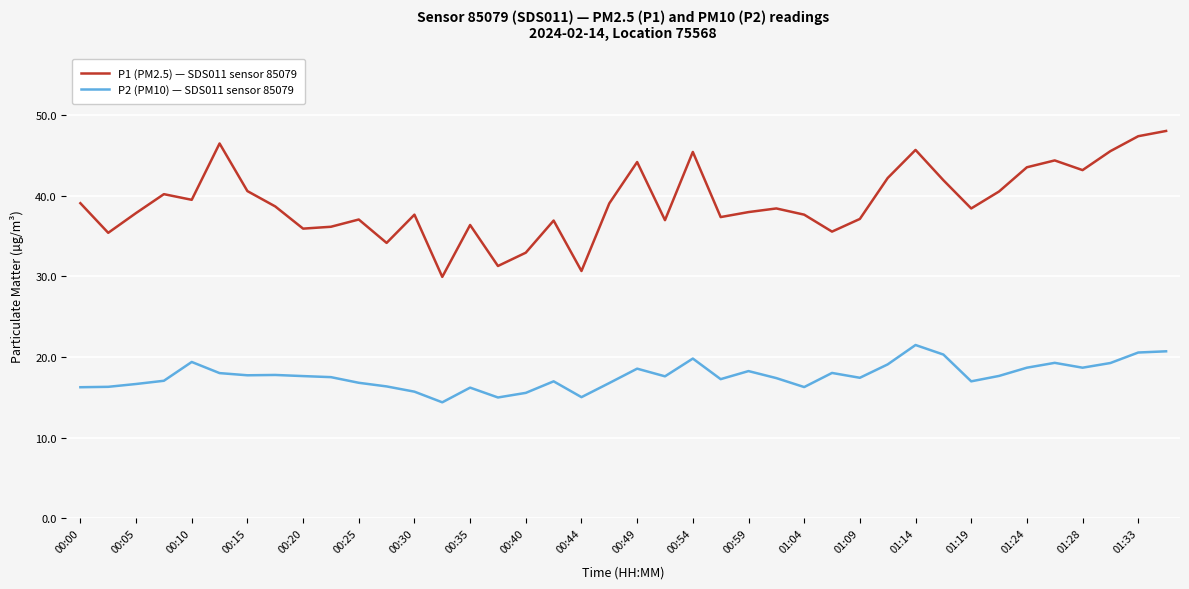

True or false: P1 (PM2.5) — SDS011 sensor 85079 and P2 (PM10) — SDS011 sensor 85079 intersect in this chart.

False